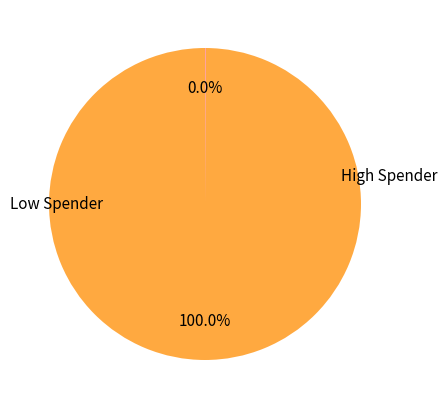

Is there a majority slice in this chart?

Yes